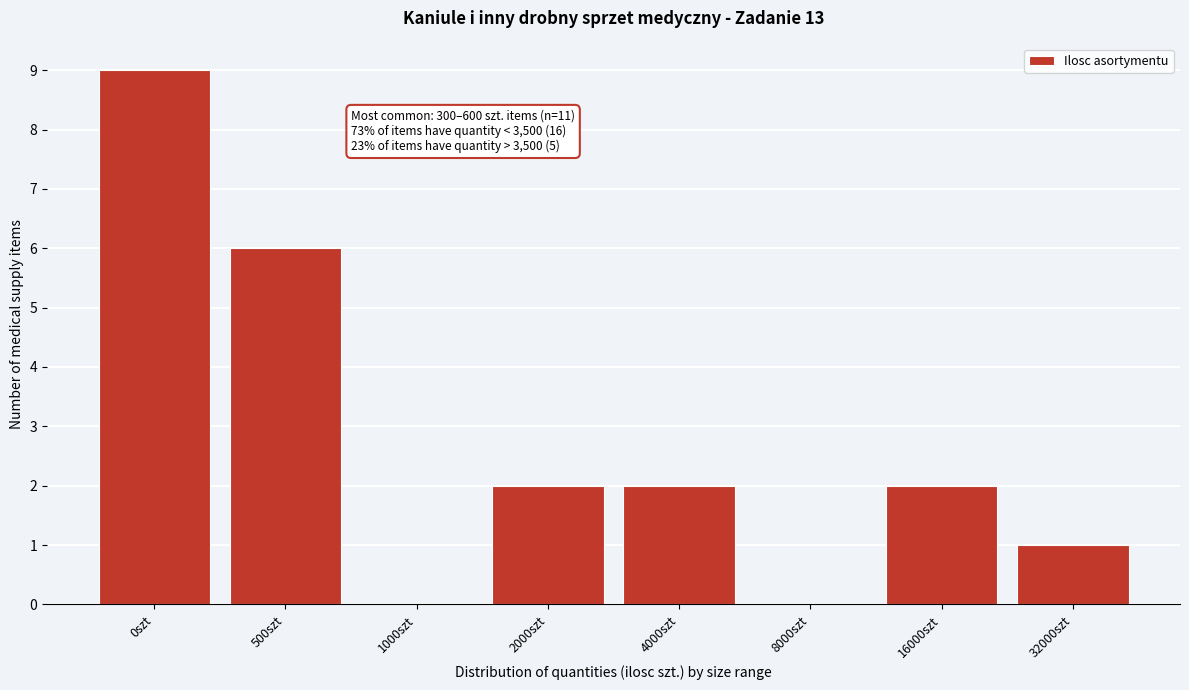

Reading right to left, what are all the values shown in this chart?

32000szt=1	16000szt=2	8000szt=0	4000szt=2	2000szt=2	1000szt=0	500szt=6	0szt=9